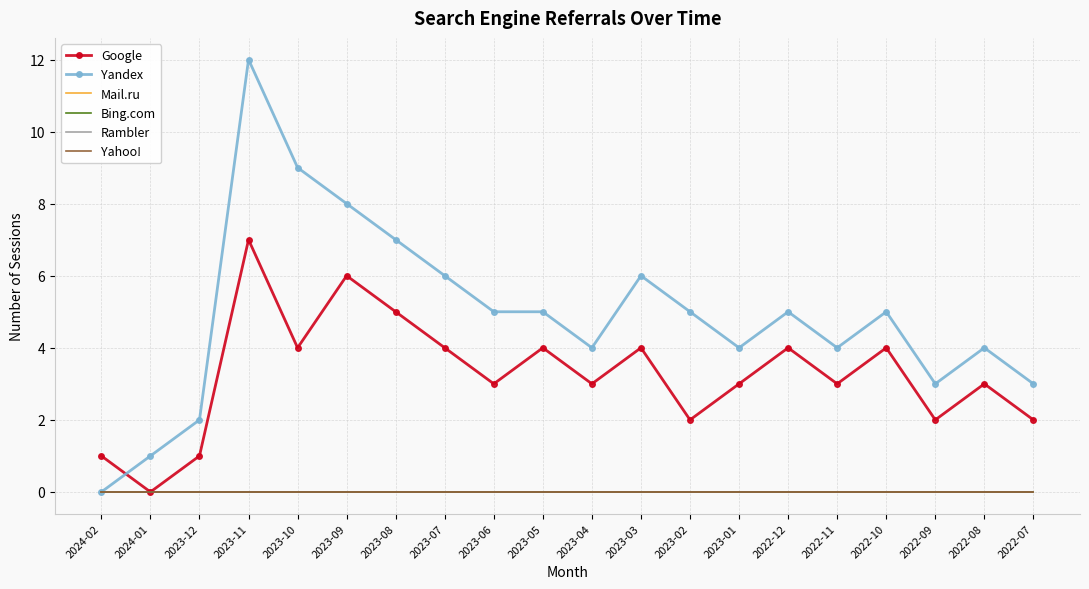

How many values in Yandex are above zero?

19